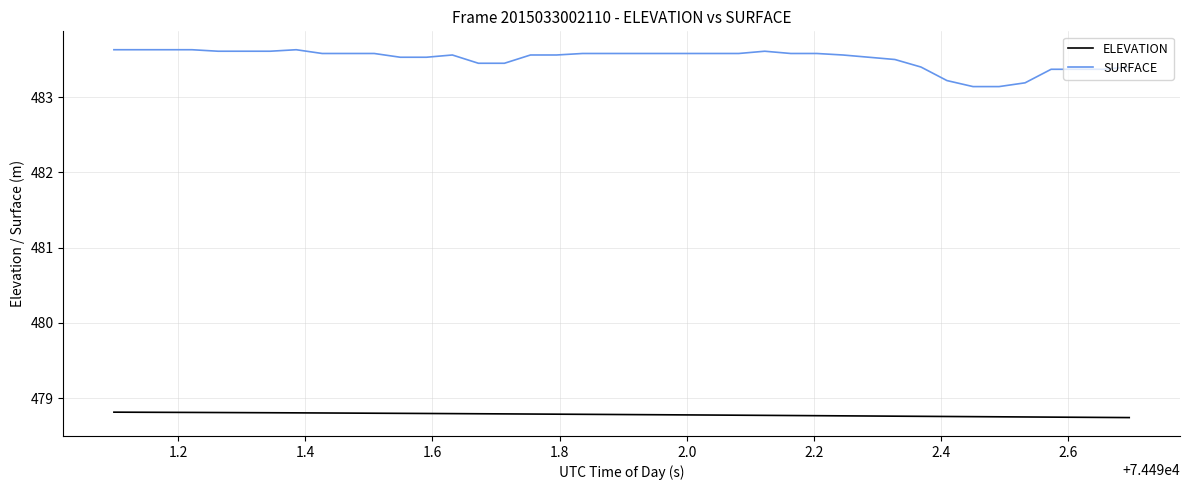

What is the minimum value shown in the chart?

478.7